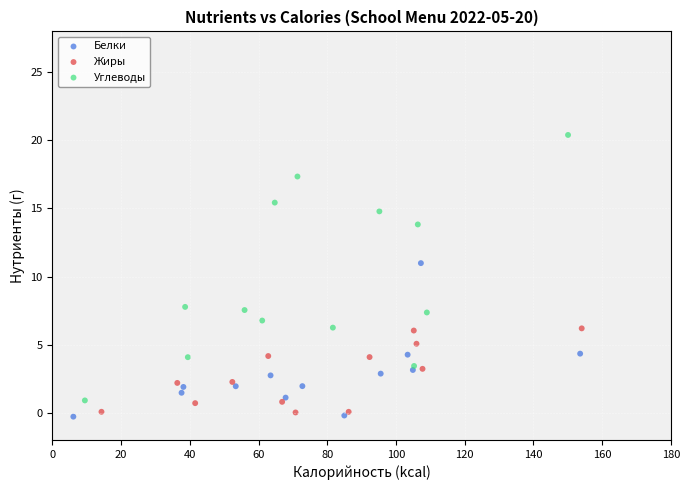

What are all the series names shown in the legend?

Белки, Жиры, Углеводы